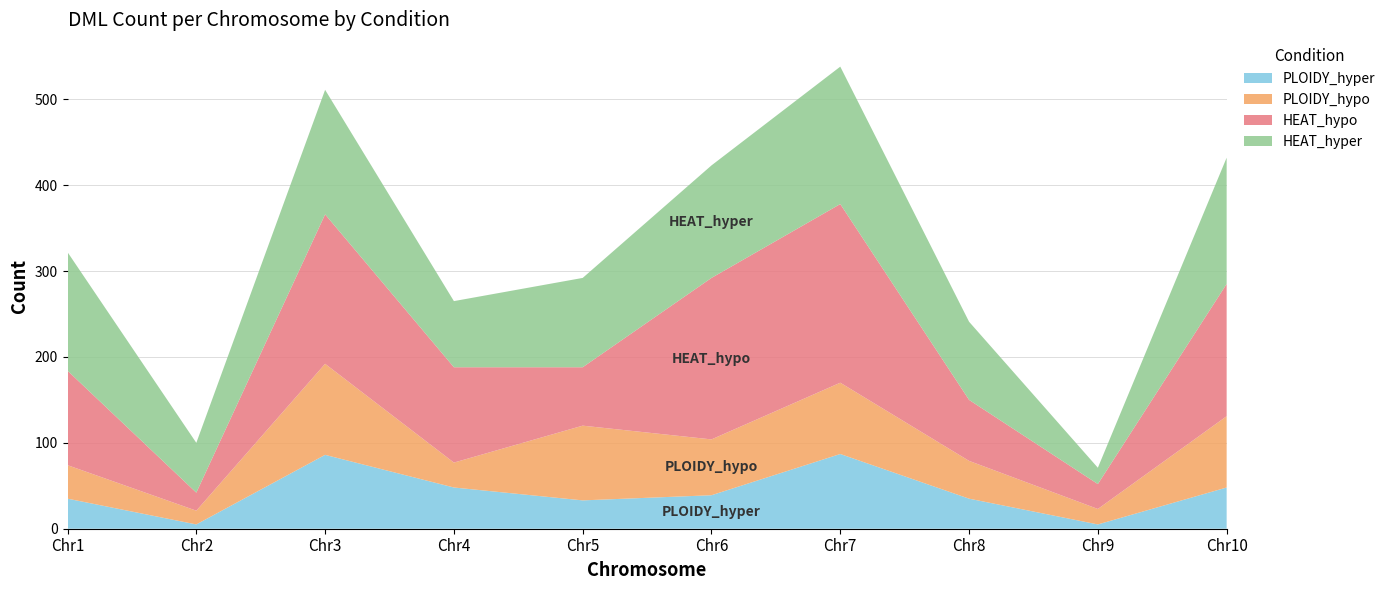

Reading right to left, transcribe all the data shown in this chart.

PLOIDY_hyper: Chr10=48	Chr9=5	Chr8=35	Chr7=87	Chr6=39	Chr5=33	Chr4=48	Chr3=86	Chr2=5	Chr1=35
PLOIDY_hypo: Chr10=83	Chr9=18	Chr8=44	Chr7=83	Chr6=65	Chr5=87	Chr4=29	Chr3=106	Chr2=16	Chr1=39
HEAT_hypo: Chr10=154	Chr9=29	Chr8=71	Chr7=208	Chr6=188	Chr5=68	Chr4=111	Chr3=174	Chr2=21	Chr1=110
HEAT_hyper: Chr10=147	Chr9=19	Chr8=91	Chr7=160	Chr6=131	Chr5=104	Chr4=77	Chr3=145	Chr2=58	Chr1=138